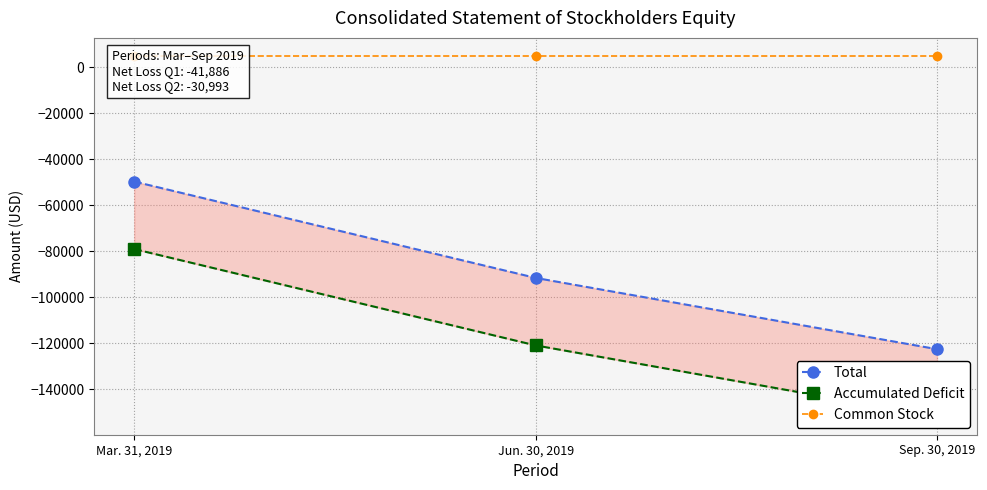

What value does the Total series have at Sep. 30, 2019, to the nearest 100?

-122500